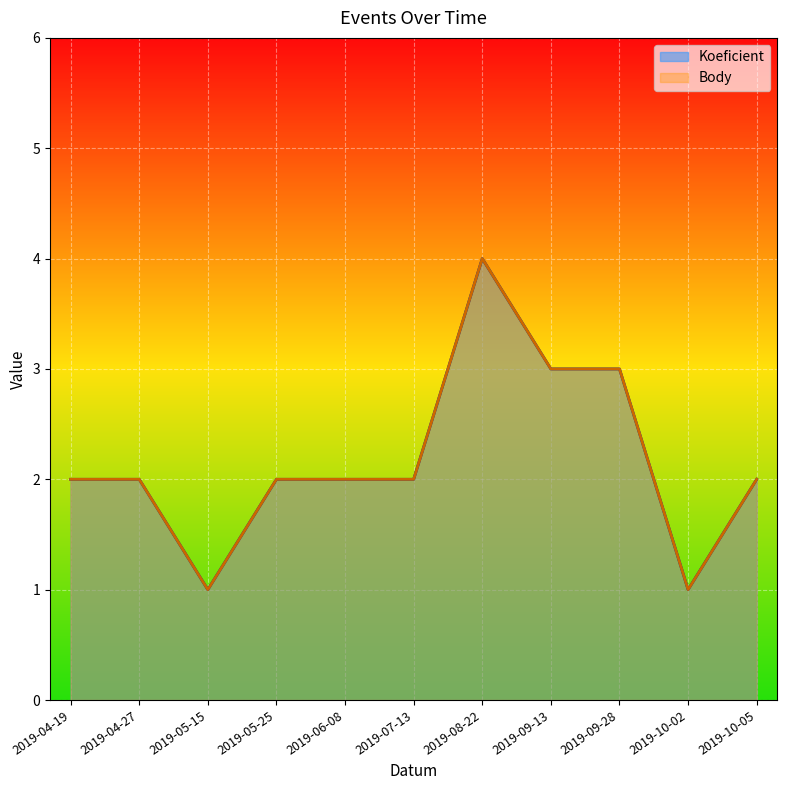

What are all the series names shown in the legend?

Koeficient, Body